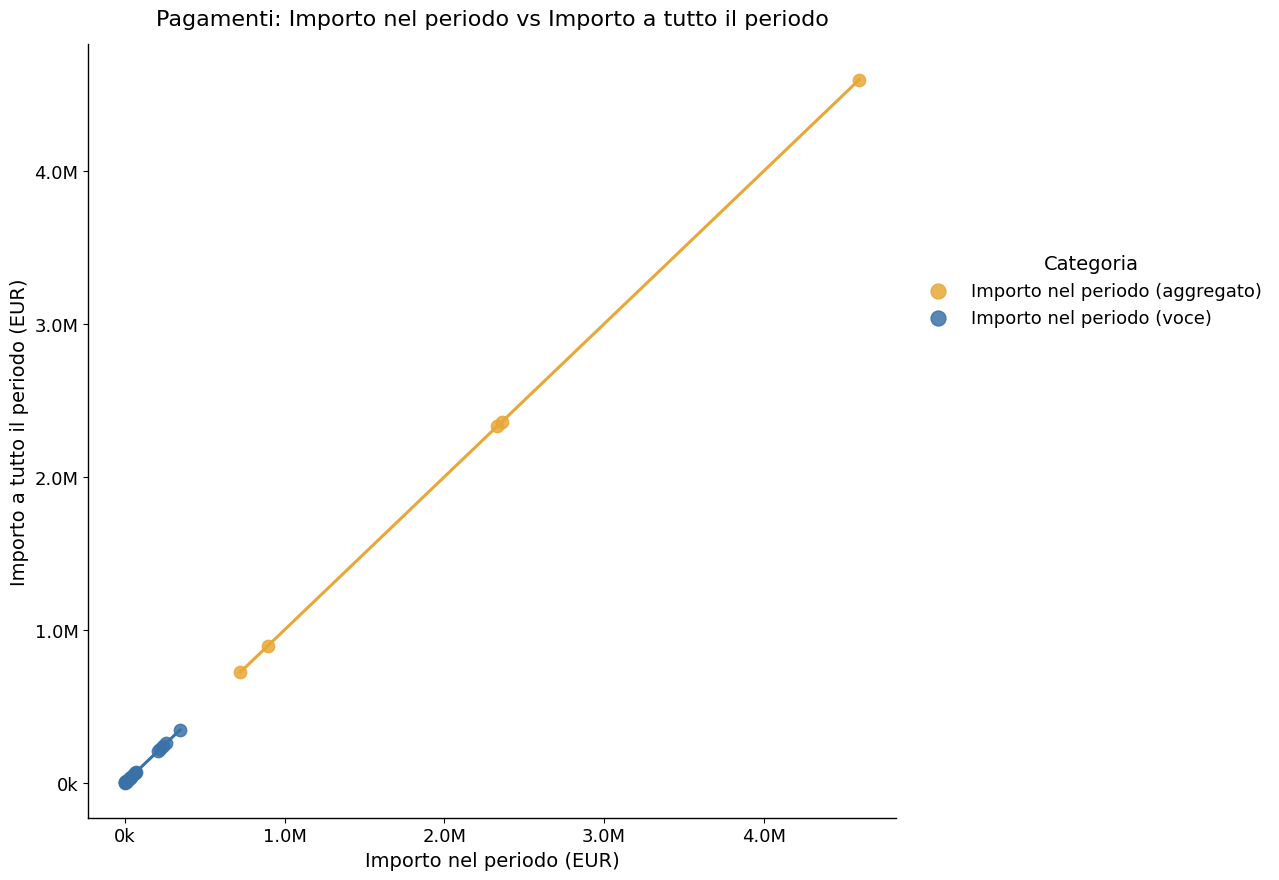

Which series reaches the maximum Y coordinate?

Importo nel periodo (aggregato)